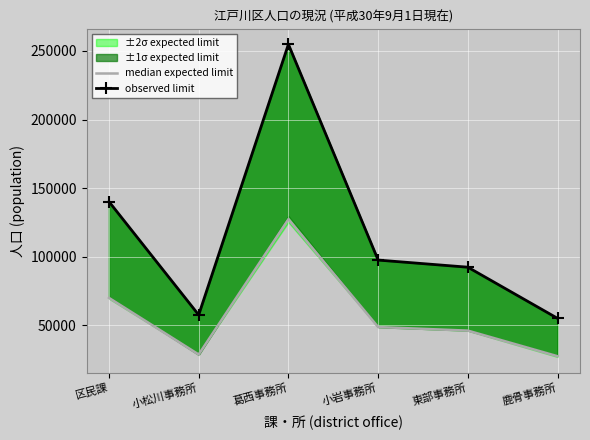

Which category has the highest value in the median expected limit series?

葛西事務所